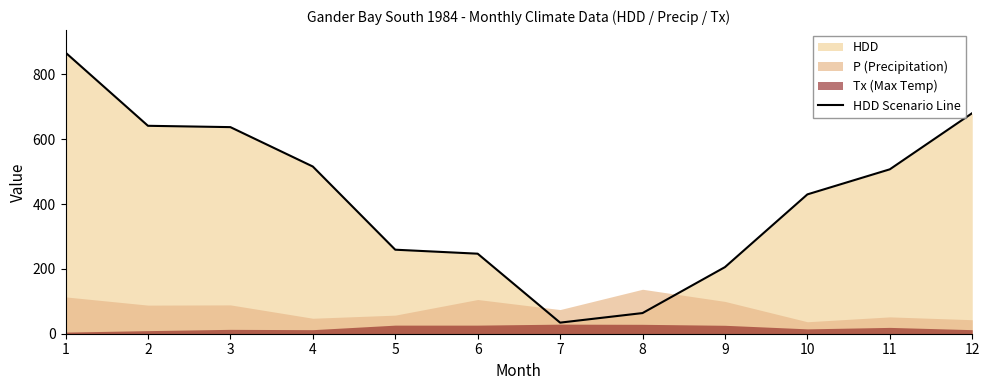

What is the difference between the values at 11 and 1?

360.0